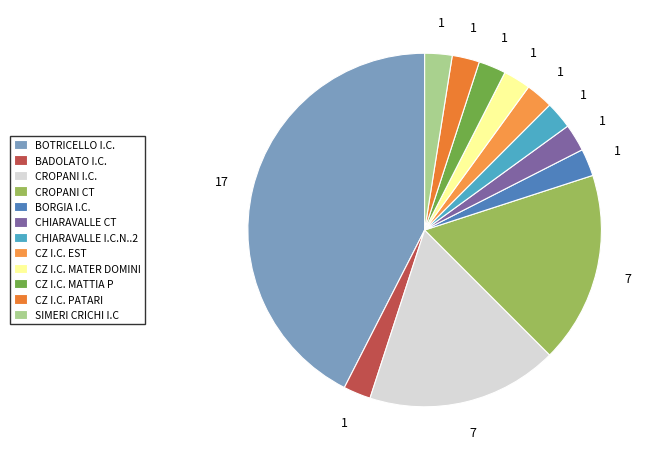

Is BOTRICELLO I.C. the majority of the pie?

No